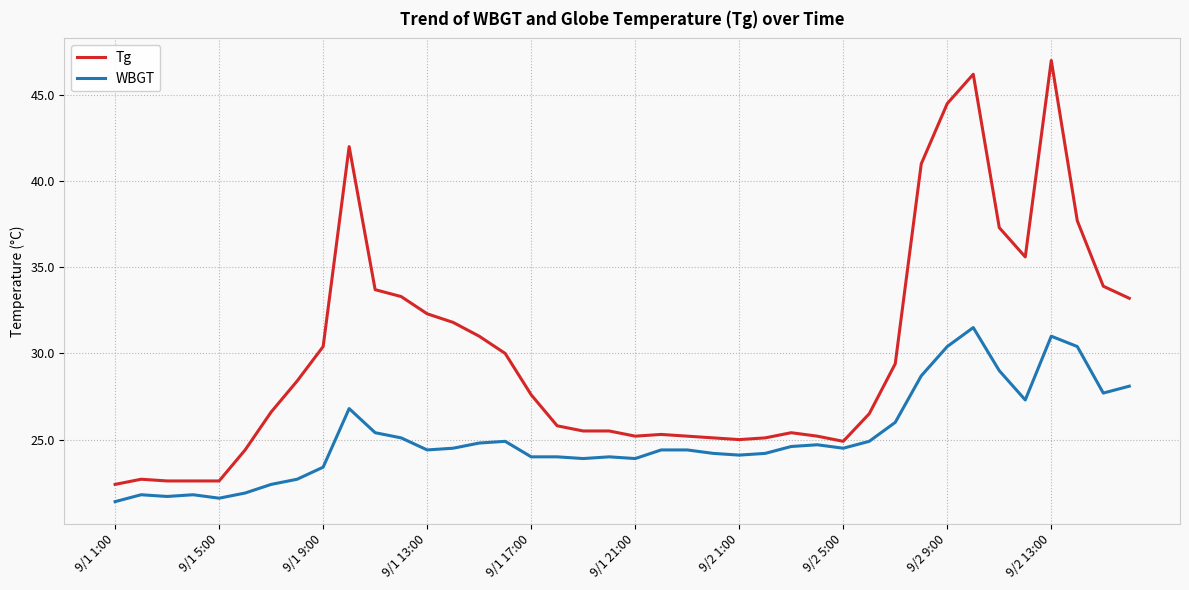

What is the difference between the maximum and minimum values in the WBGT series?

10.1